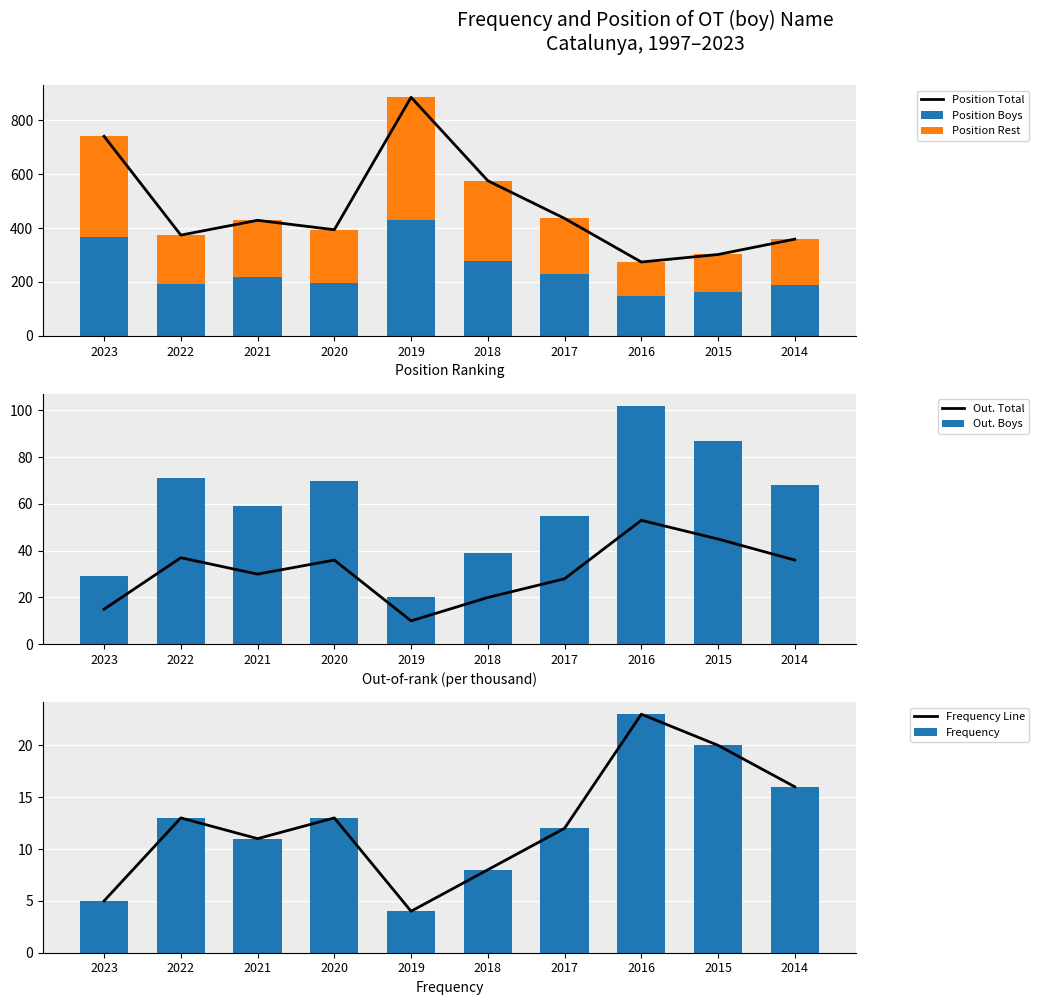

What is the sum of all Position Boys values?

2409